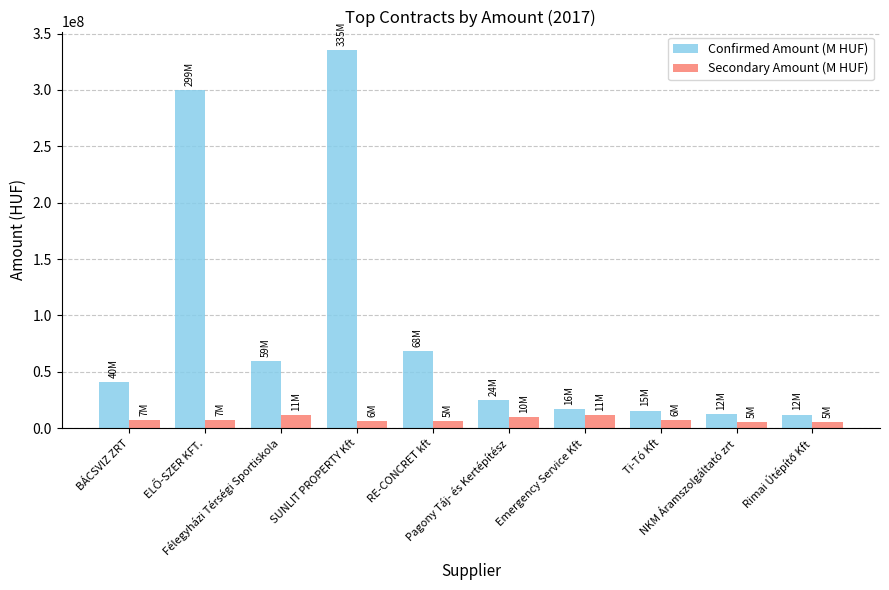

What is the average value of the Confirmed Amount (M HUF) series?

88510455